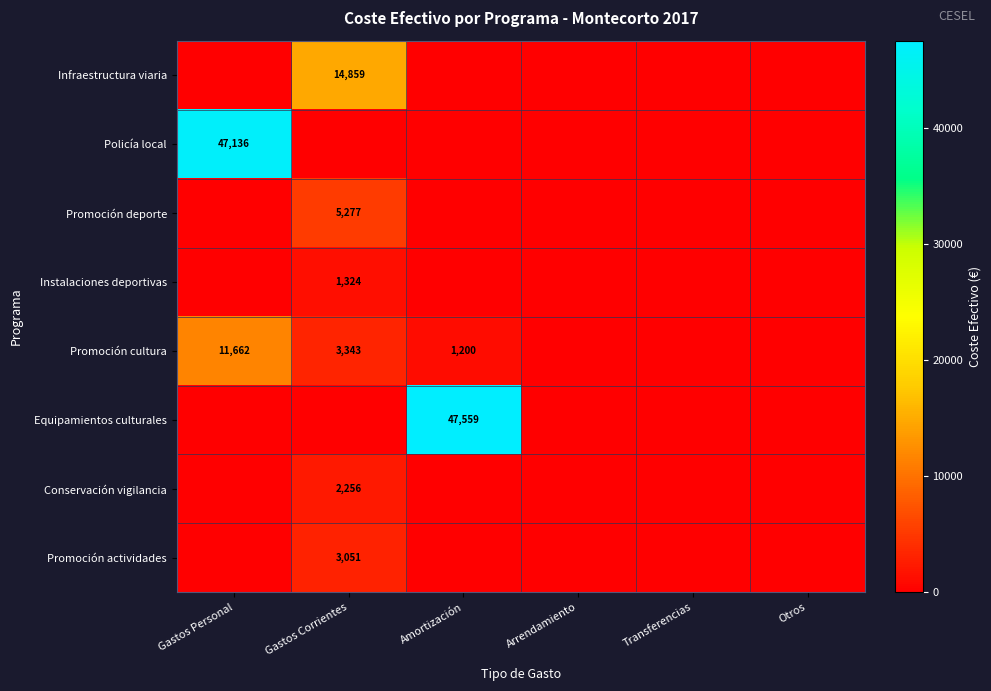

The value of Equipamientos culturales at Amortización is 31909. True or false?

False